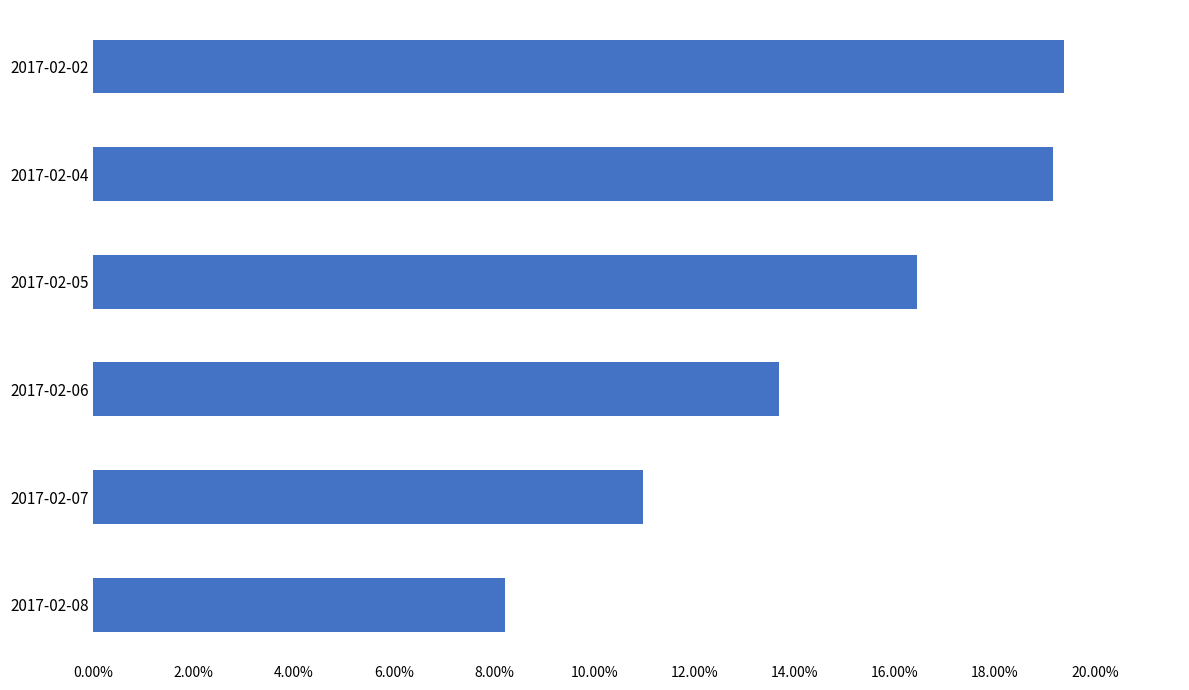

What is the difference between the maximum and minimum values?

0.1